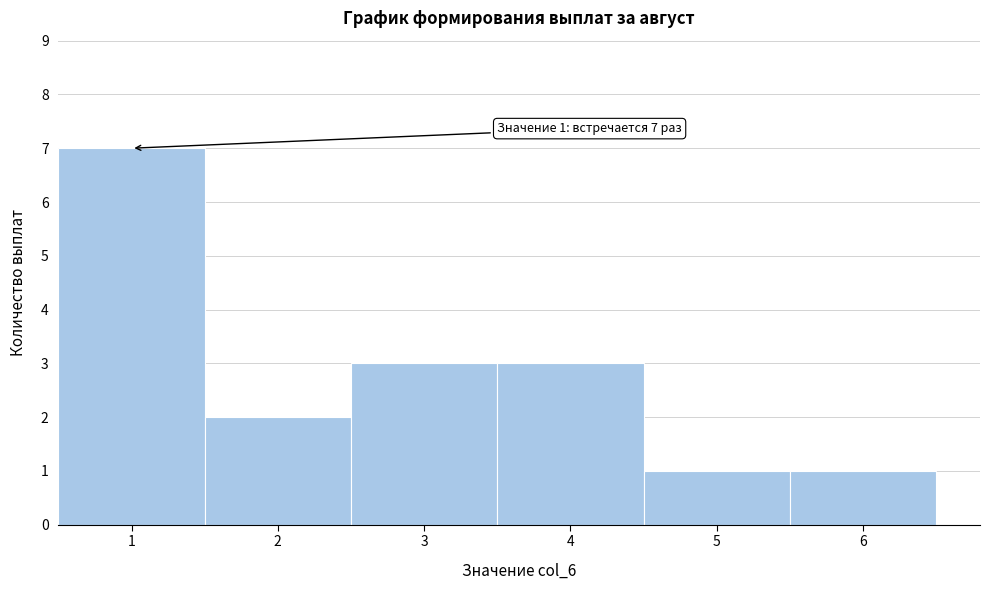

Over which range of the x-axis is the bar tallest?

0.5 to 1.5